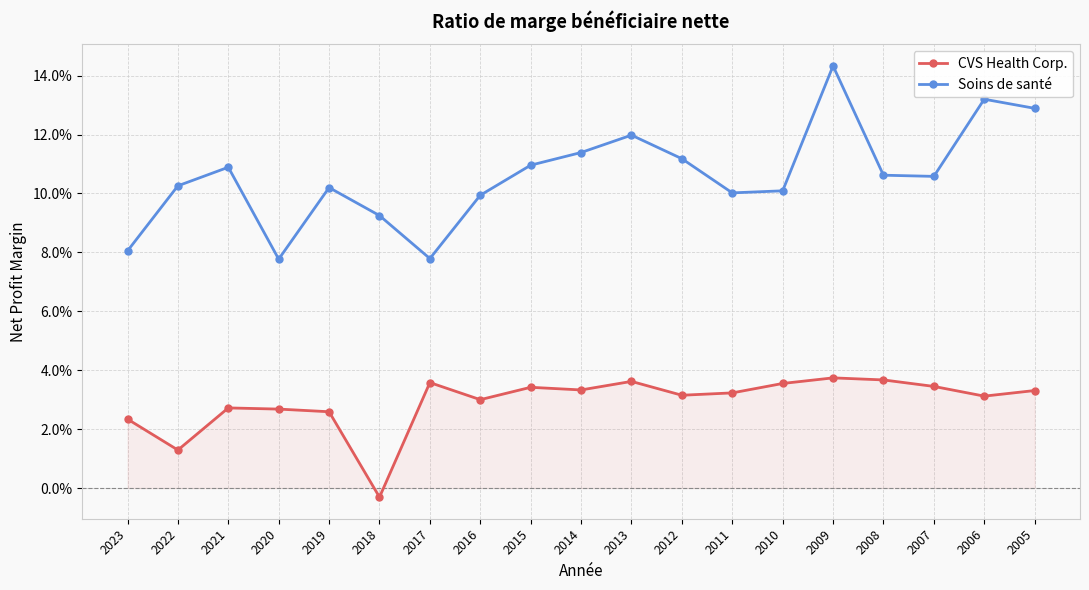

Does the chart have visible grid lines?

Yes